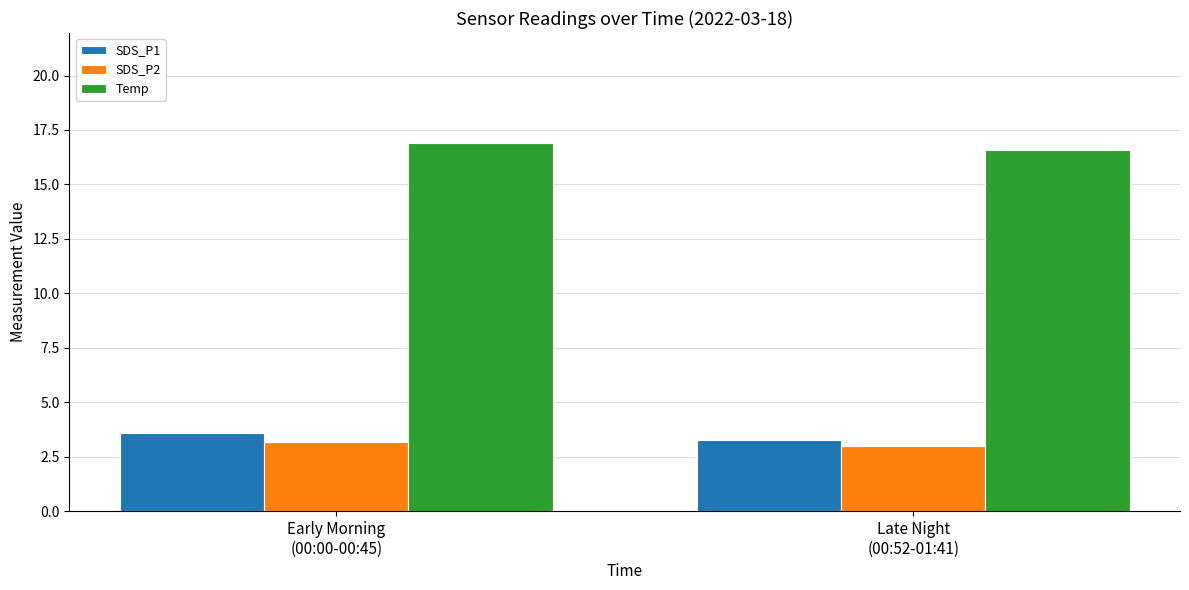

What is the lowest value of the SDS_P1 series?

3.3